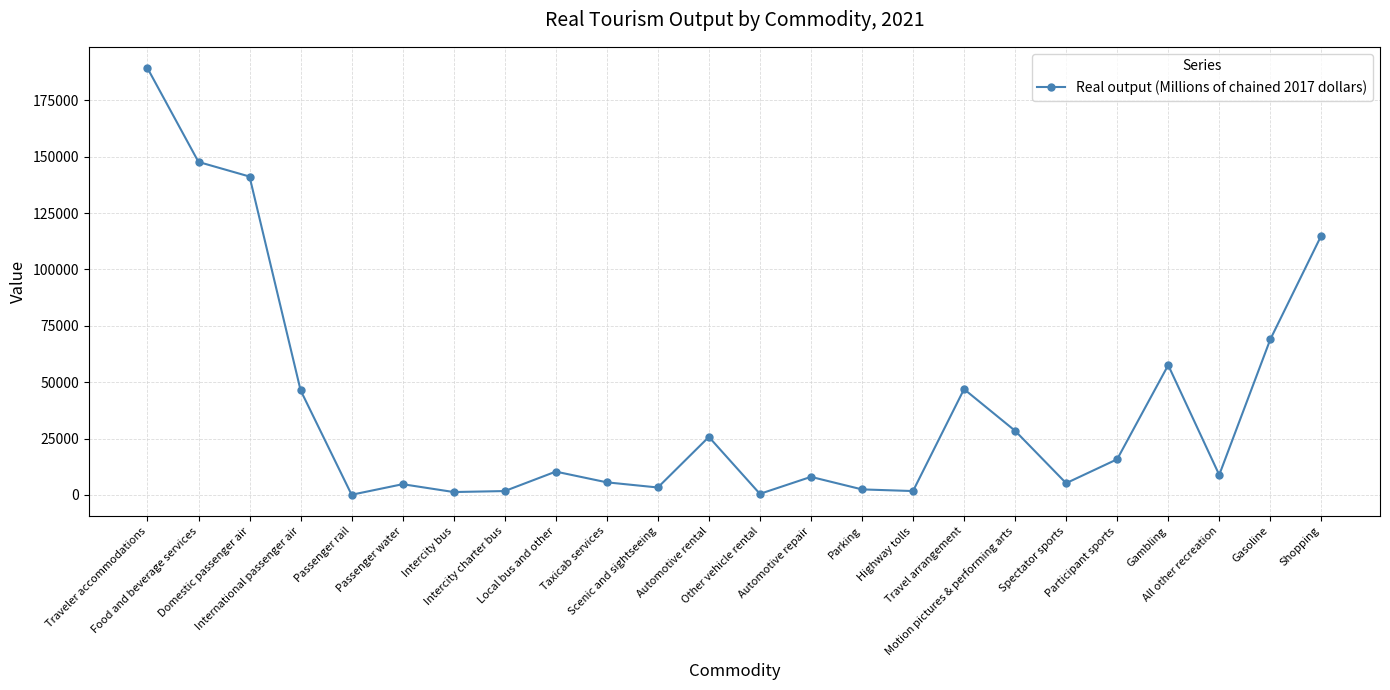

What is the value of the 4th point from the left?

46426